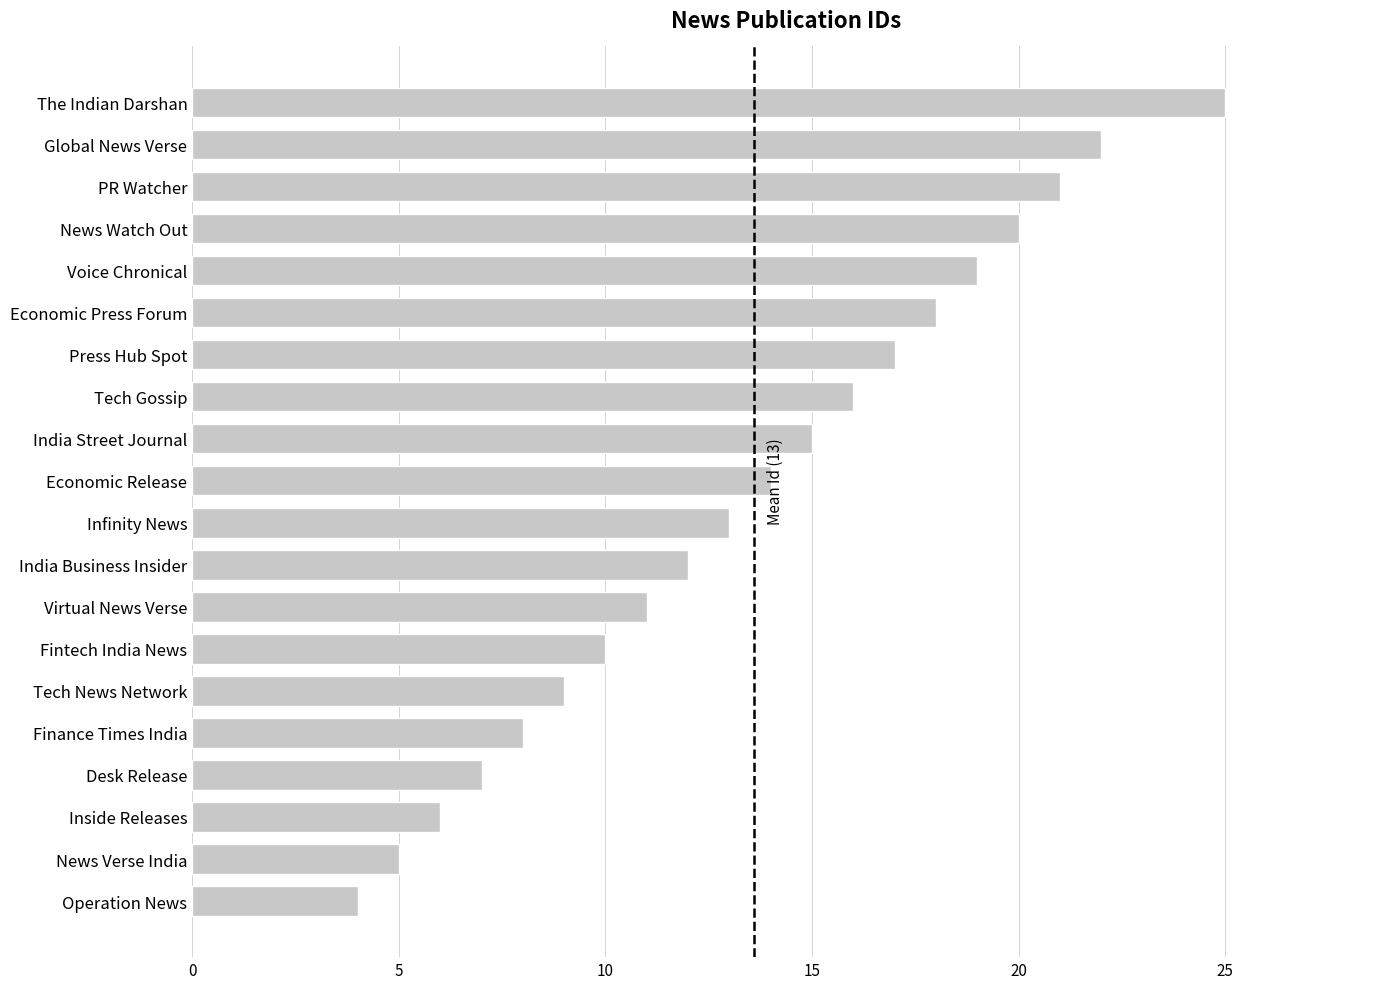

List the labels in order of value, largest first.

The Indian Darshan, Global News Verse, PR Watcher, News Watch Out, Voice Chronical, Economic Press Forum, Press Hub Spot, Tech Gossip, India Street Journal, Economic Release, Infinity News, India Business Insider, Virtual News Verse, Fintech India News, Tech News Network, Finance Times India, Desk Release, Inside Releases, News Verse India, Operation News